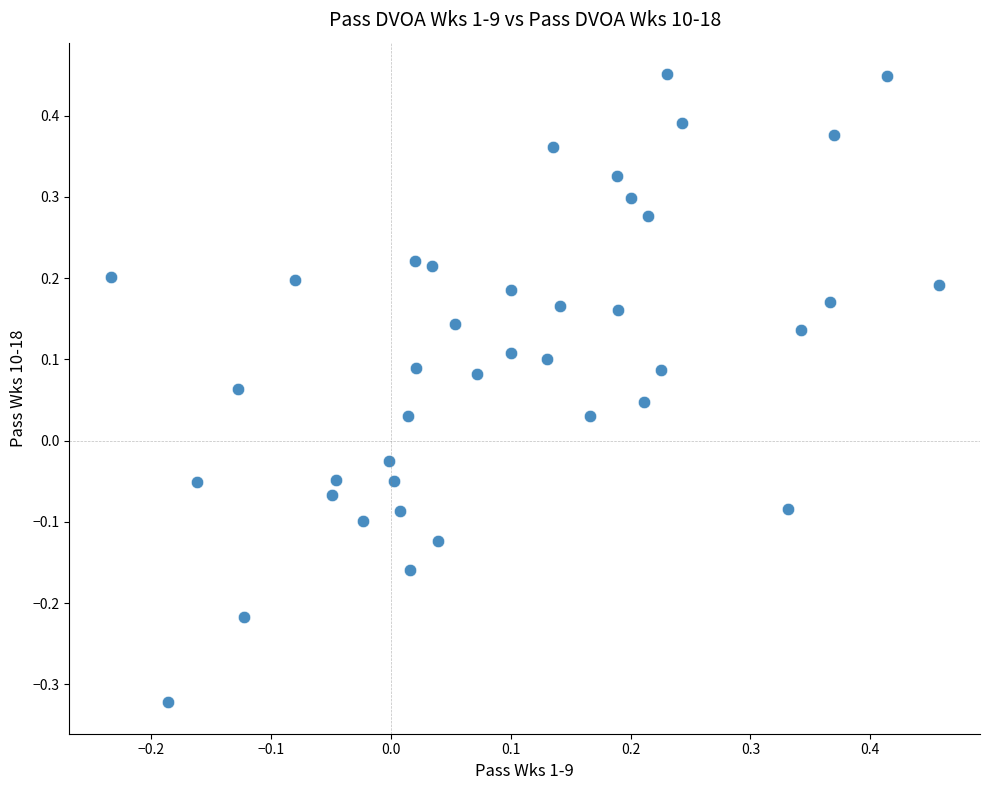

What is the range of X values (max minus min)?

0.7